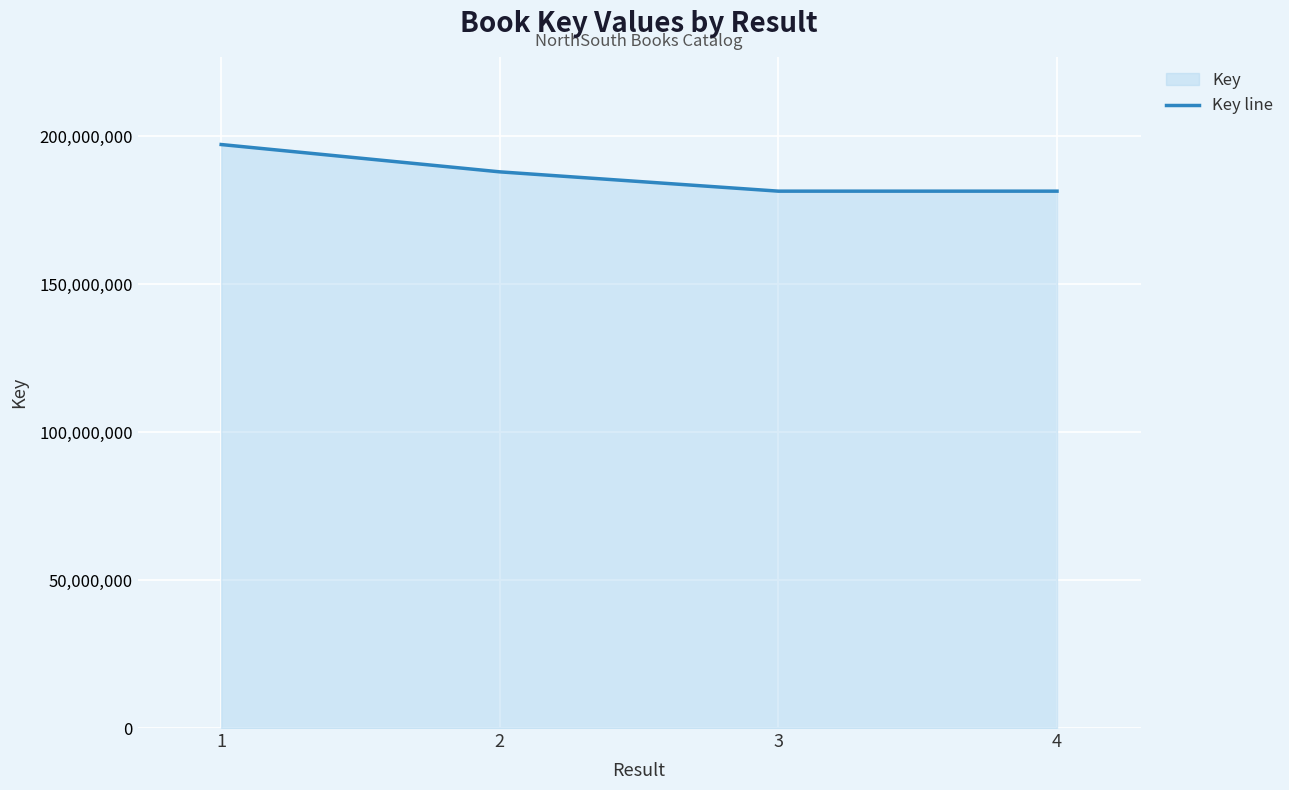

Rank the categories by value from lowest to highest.

4, 3, 2, 1